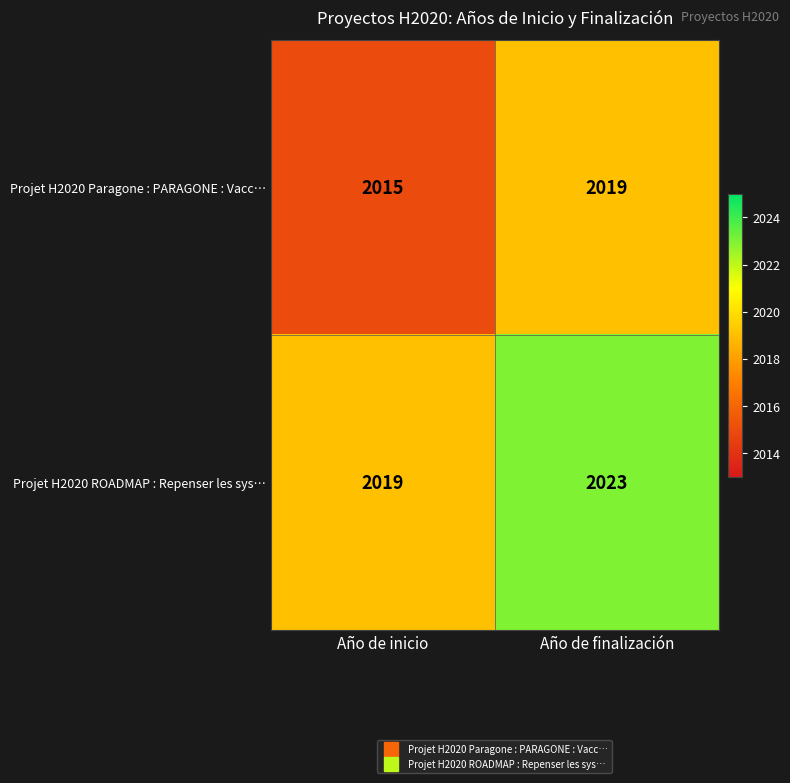

Reading left to right, list all the values displayed in this chart.

Projet H2020 Paragone : PARAGONE : Vacc…: 2015	2019
Projet H2020 ROADMAP : Repenser les sys…: 2019	2023